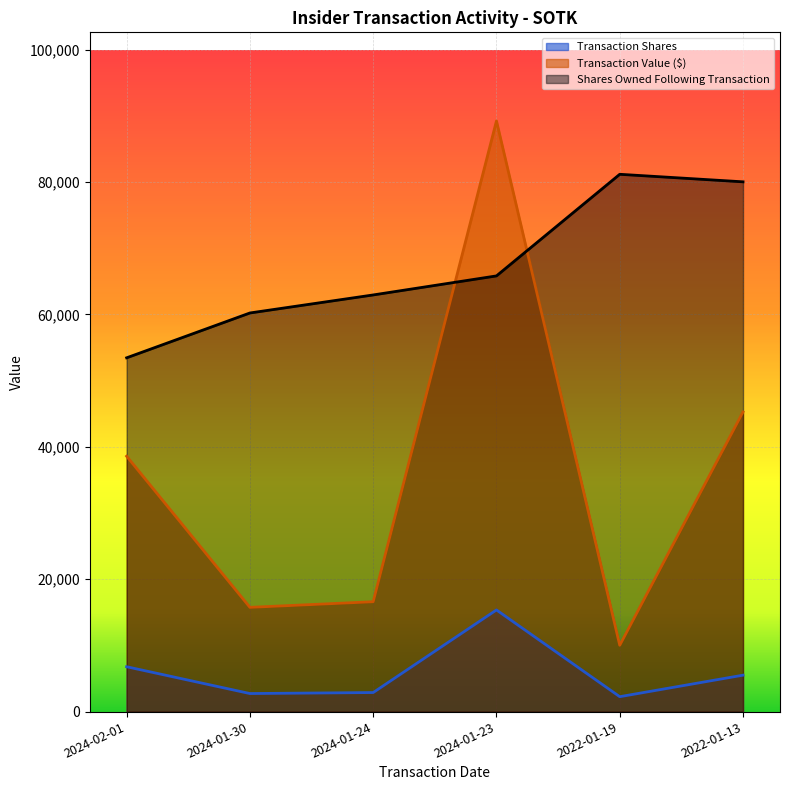

What is the total value across all series at 2022-01-13?

130794